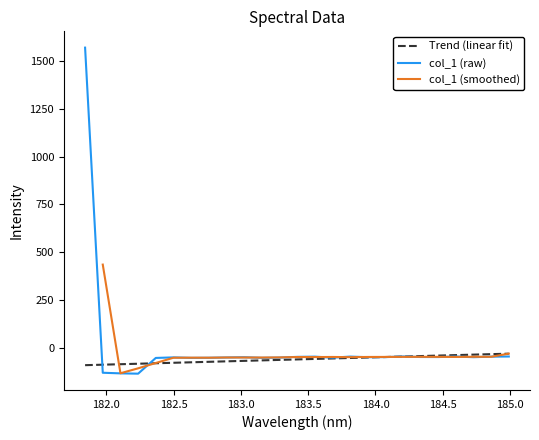

What is the sum of the values at 184.2046578328 and 182.8925964608?

-96.8